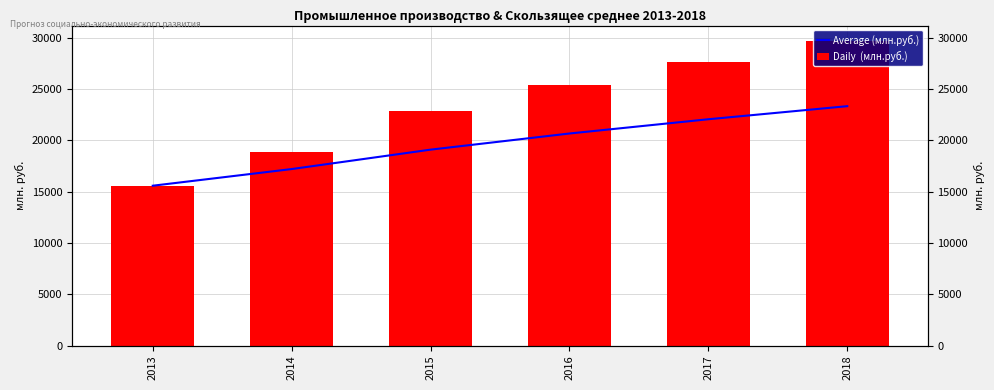

Reading left to right, list all the values displayed in this chart.

Average (млн.руб.): 2013=15585.6	2014=17210.3	2015=19103.2	2016=20677.8	2017=22068.2	2018=23343.4
Daily  (млн.руб.): 2013=15585.6	2014=18835.1	2015=22888.9	2016=25401.7	2017=27629.5	2018=29719.4